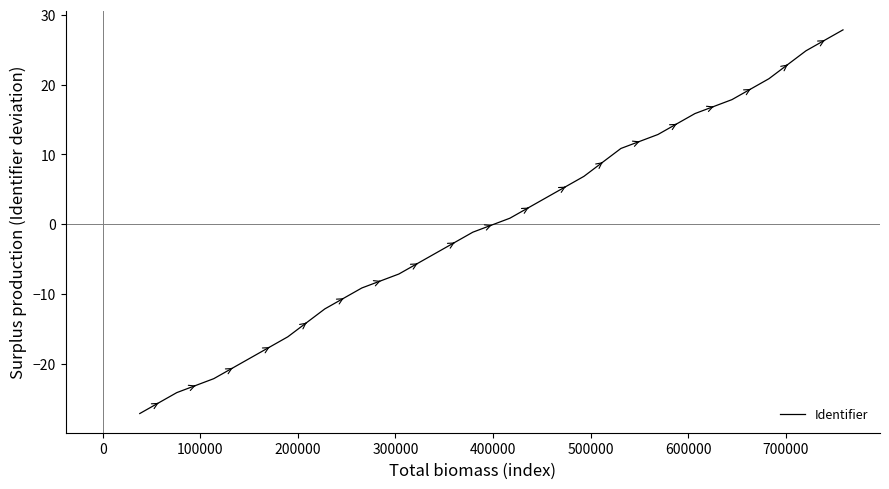

What is the minimum value shown in the chart?

-27.1